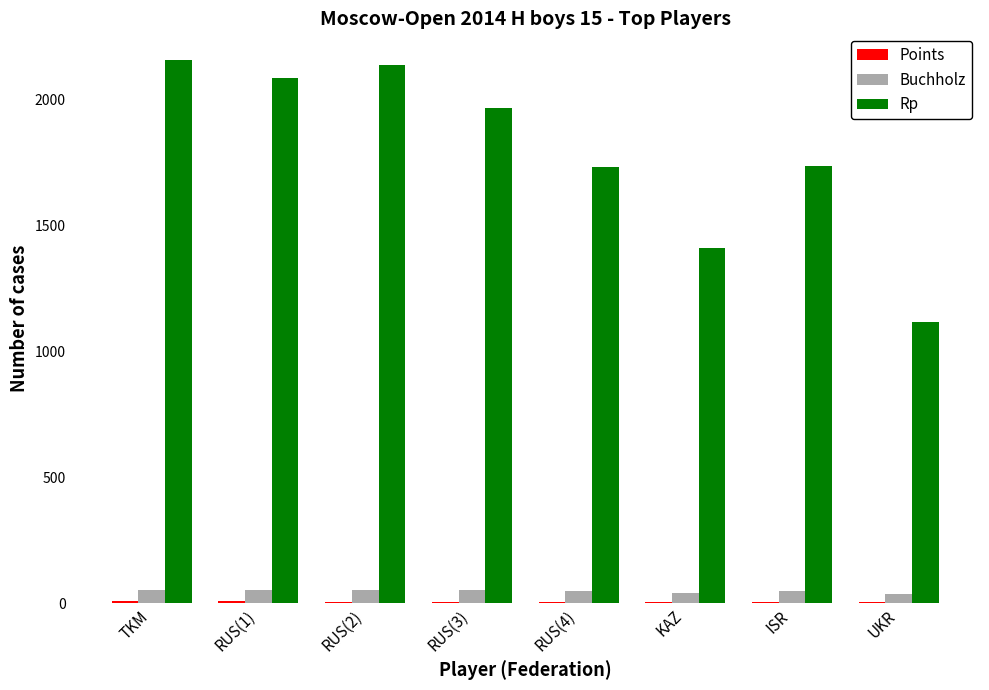

What is the greatest value displayed?

2156.0